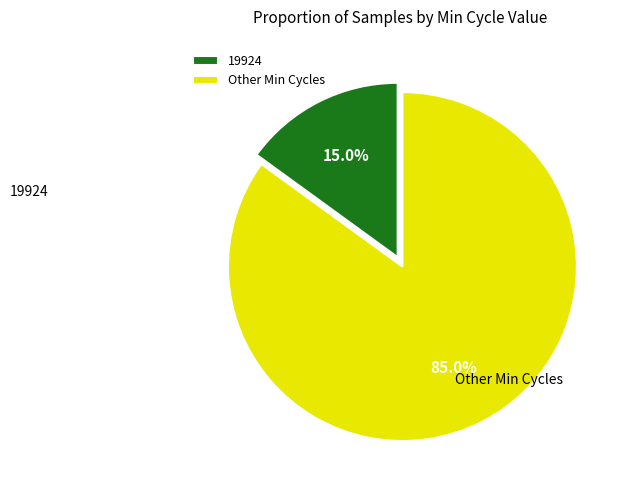

Rank the categories by value from lowest to highest.

19924, Other Min Cycles